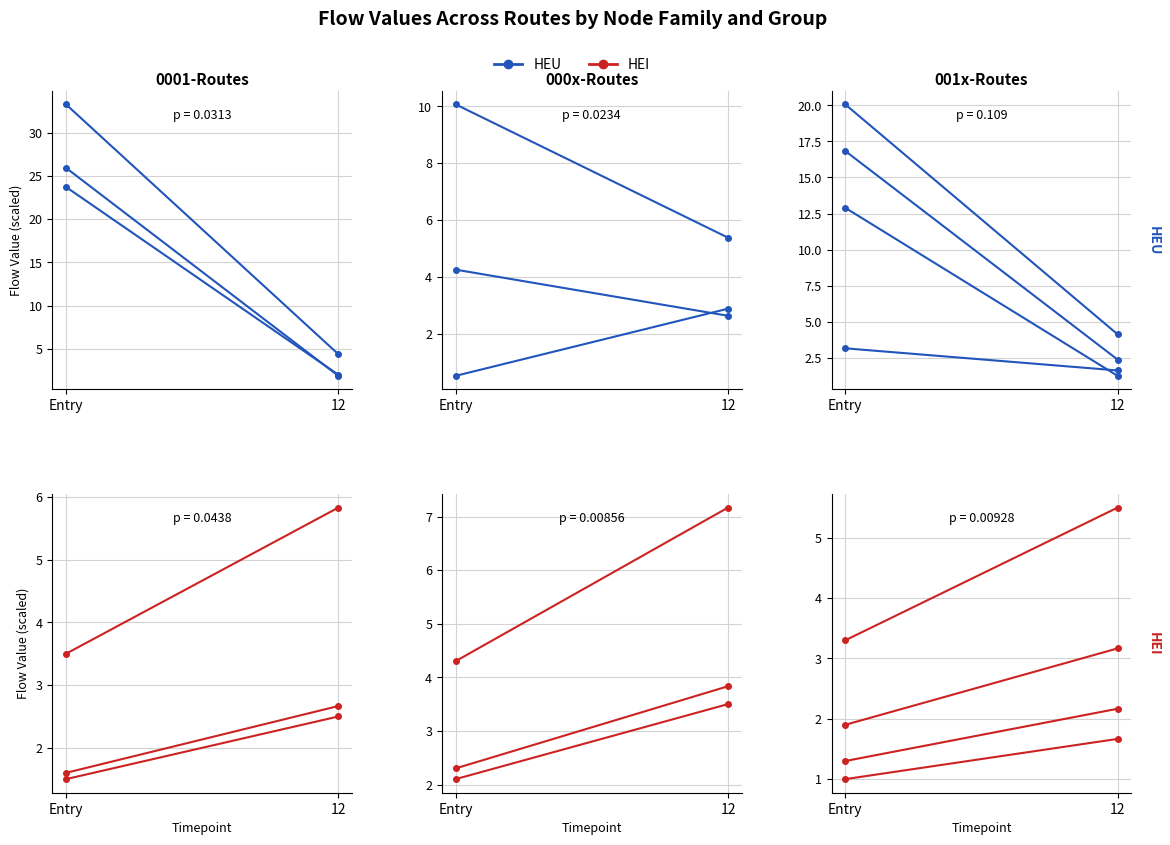

What is the label of the 2nd point from the left?

12